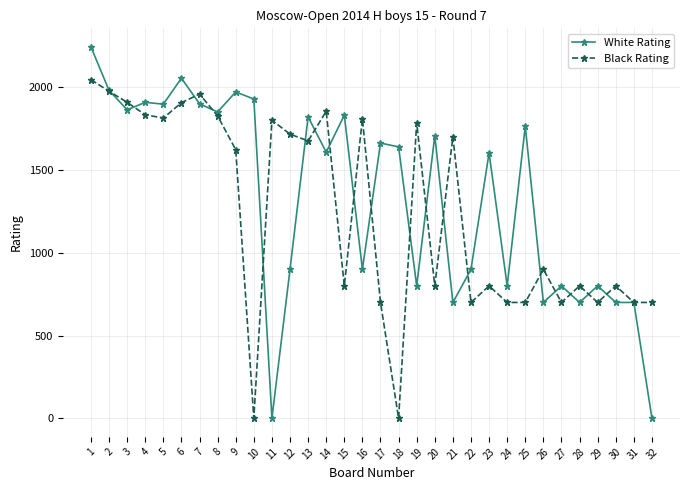

At which category does Black Rating reach its first local valley?

5